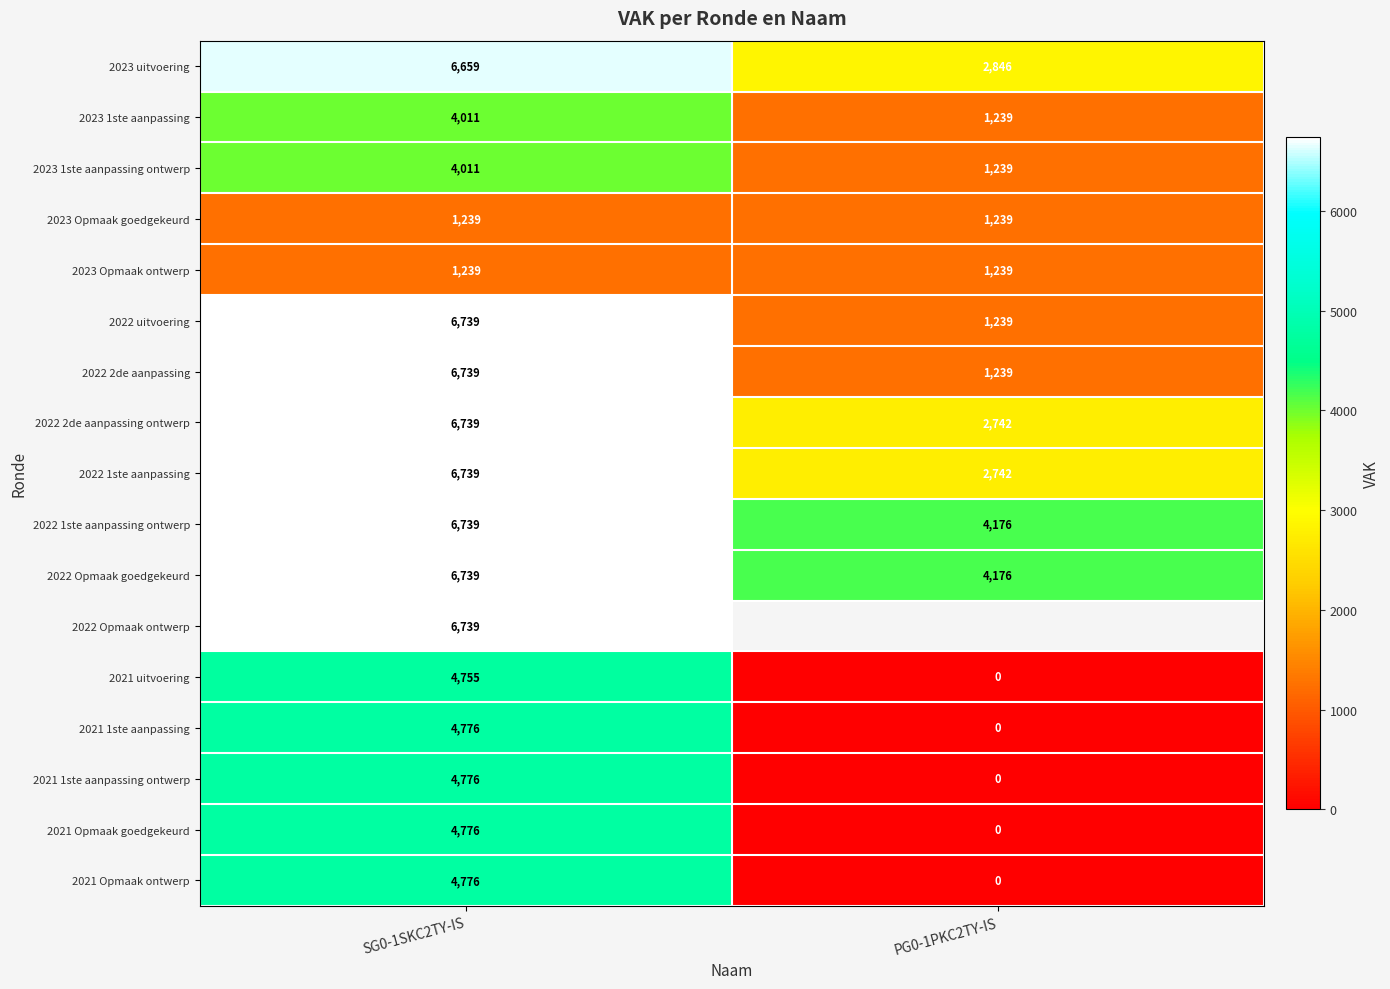

Where is 2021 uitvoering nearest to the value 2377?

PG0-1PKC2TY-IS